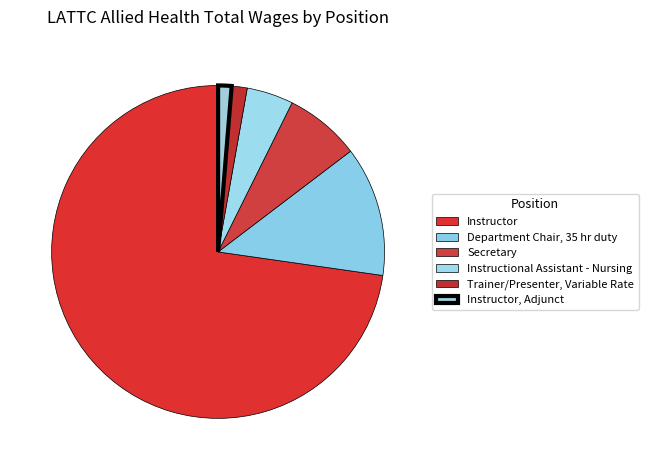

What portion of the pie excludes Instructor?

27.3%